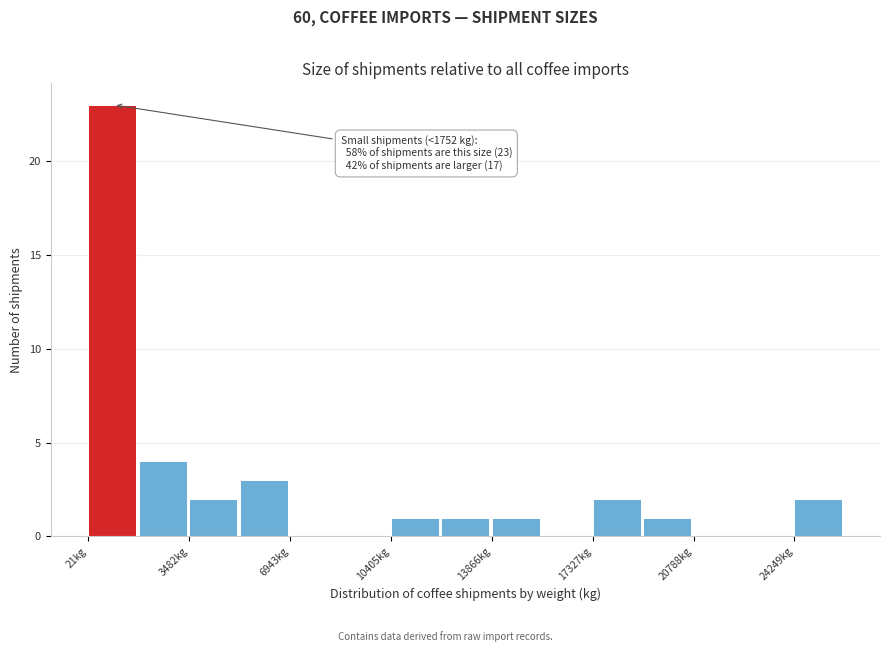

Read against the x-axis, roughly where is the centre of the tallest bar?

1000